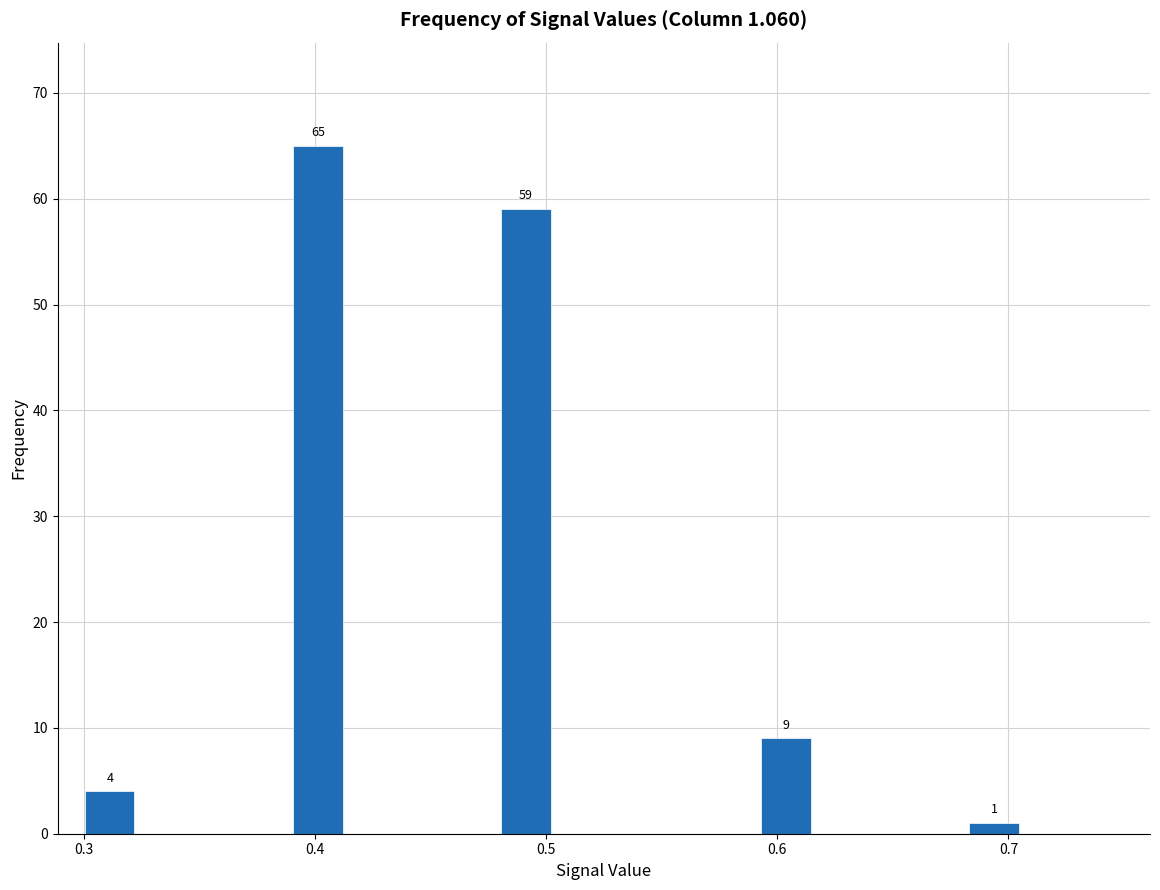

Read against the x-axis, roughly where is the centre of the tallest bar?

0.40